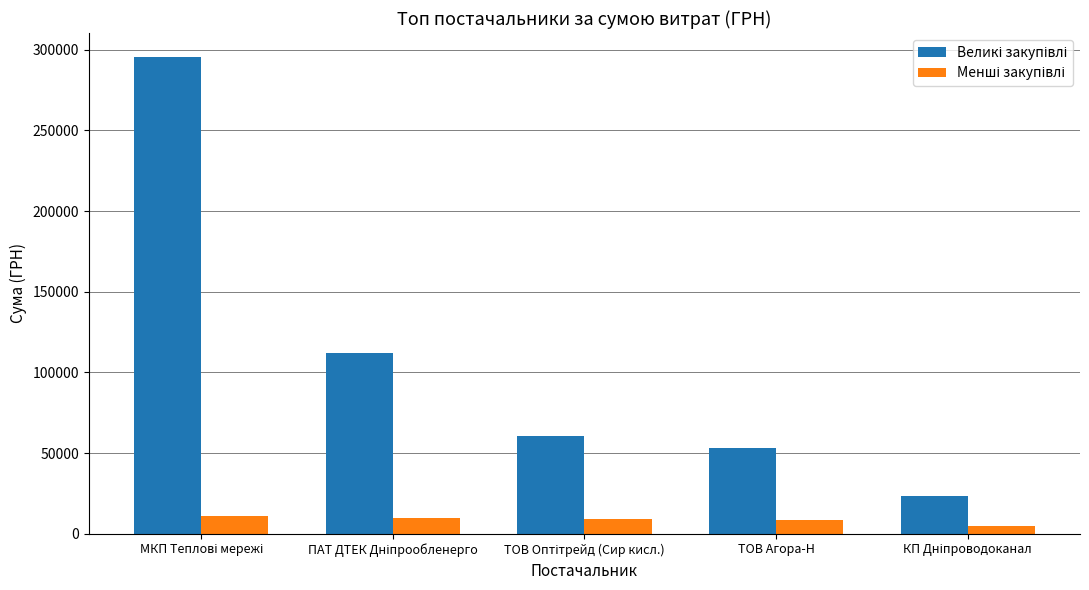

What is the maximum value shown in the chart?

295638.6